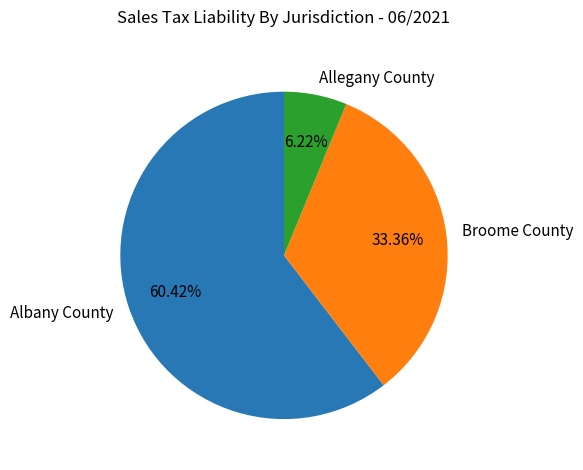

Do Allegany County and Albany County together represent more than half of the pie?

Yes